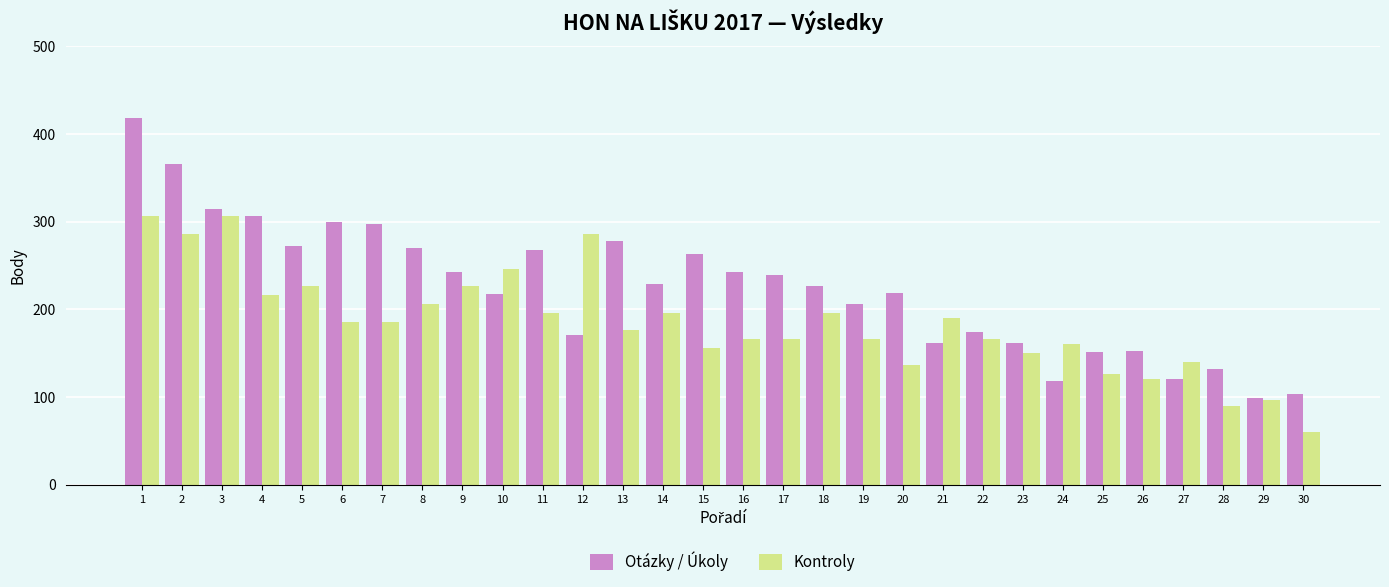

What is the spread (max minus min) of values at 13?

101.5